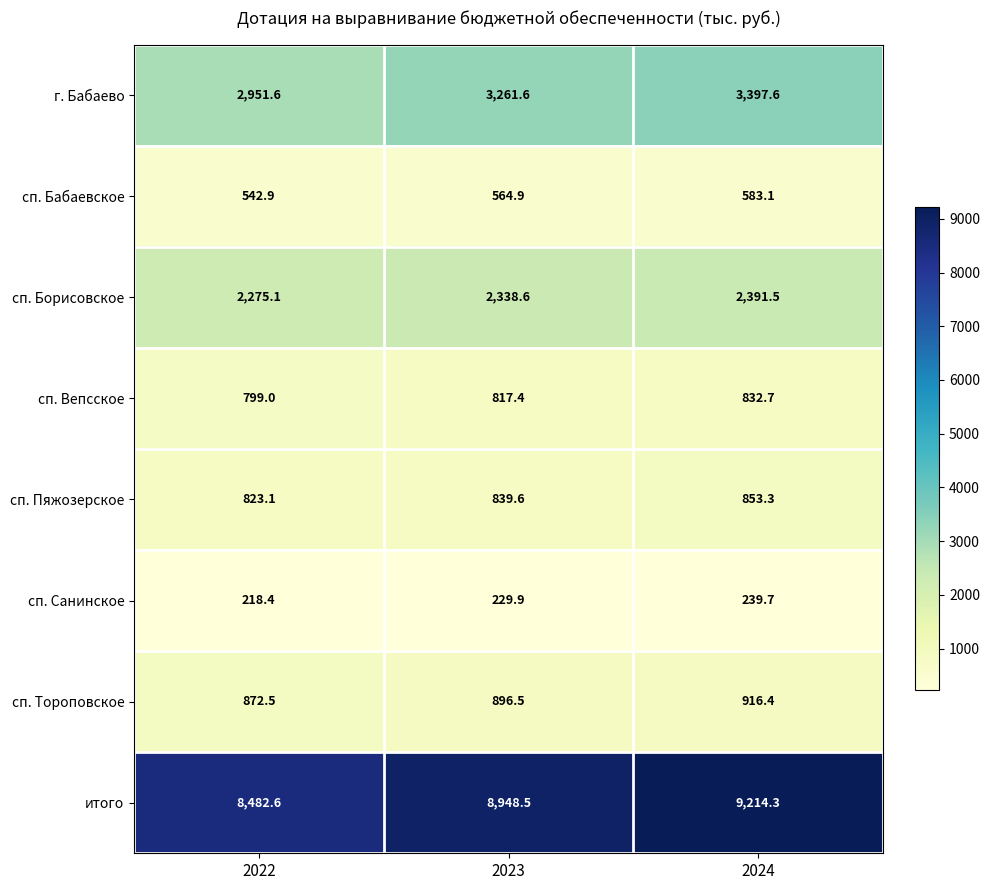

Reading right to left, transcribe all the data shown in this chart.

г. Бабаево: 2024=3397.6	2023=3261.6	2022=2951.6
сп. Бабаевское: 2024=583.1	2023=564.9	2022=542.9
сп. Борисовское: 2024=2391.5	2023=2338.6	2022=2275.1
сп. Вепсское: 2024=832.7	2023=817.4	2022=799.0
сп. Пяжозерское: 2024=853.3	2023=839.6	2022=823.1
сп. Санинское: 2024=239.7	2023=229.9	2022=218.4
сп. Тороповское: 2024=916.4	2023=896.5	2022=872.5
итого: 2024=9214.3	2023=8948.5	2022=8482.6